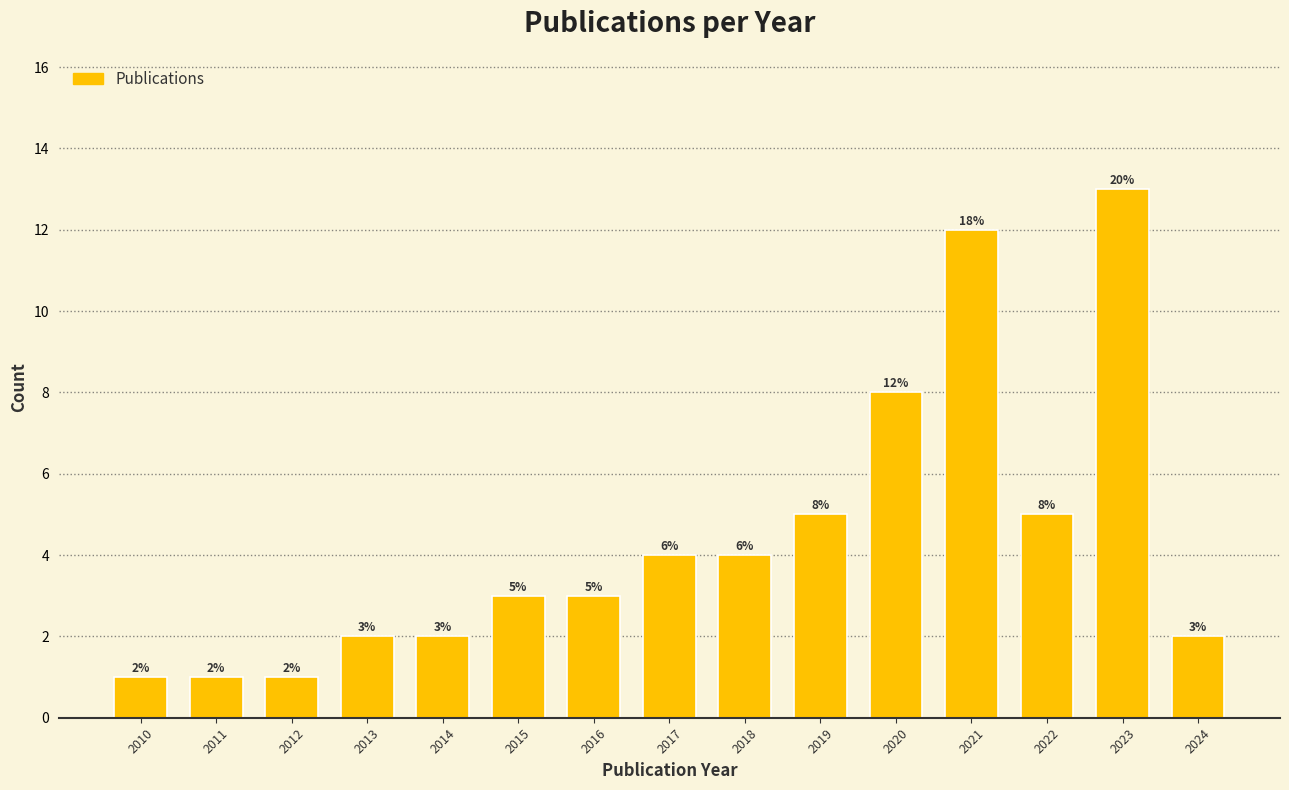

Reading right to left, what are all the values shown in this chart?

2	13	5	12	8	5	4	4	3	3	2	2	1	1	1